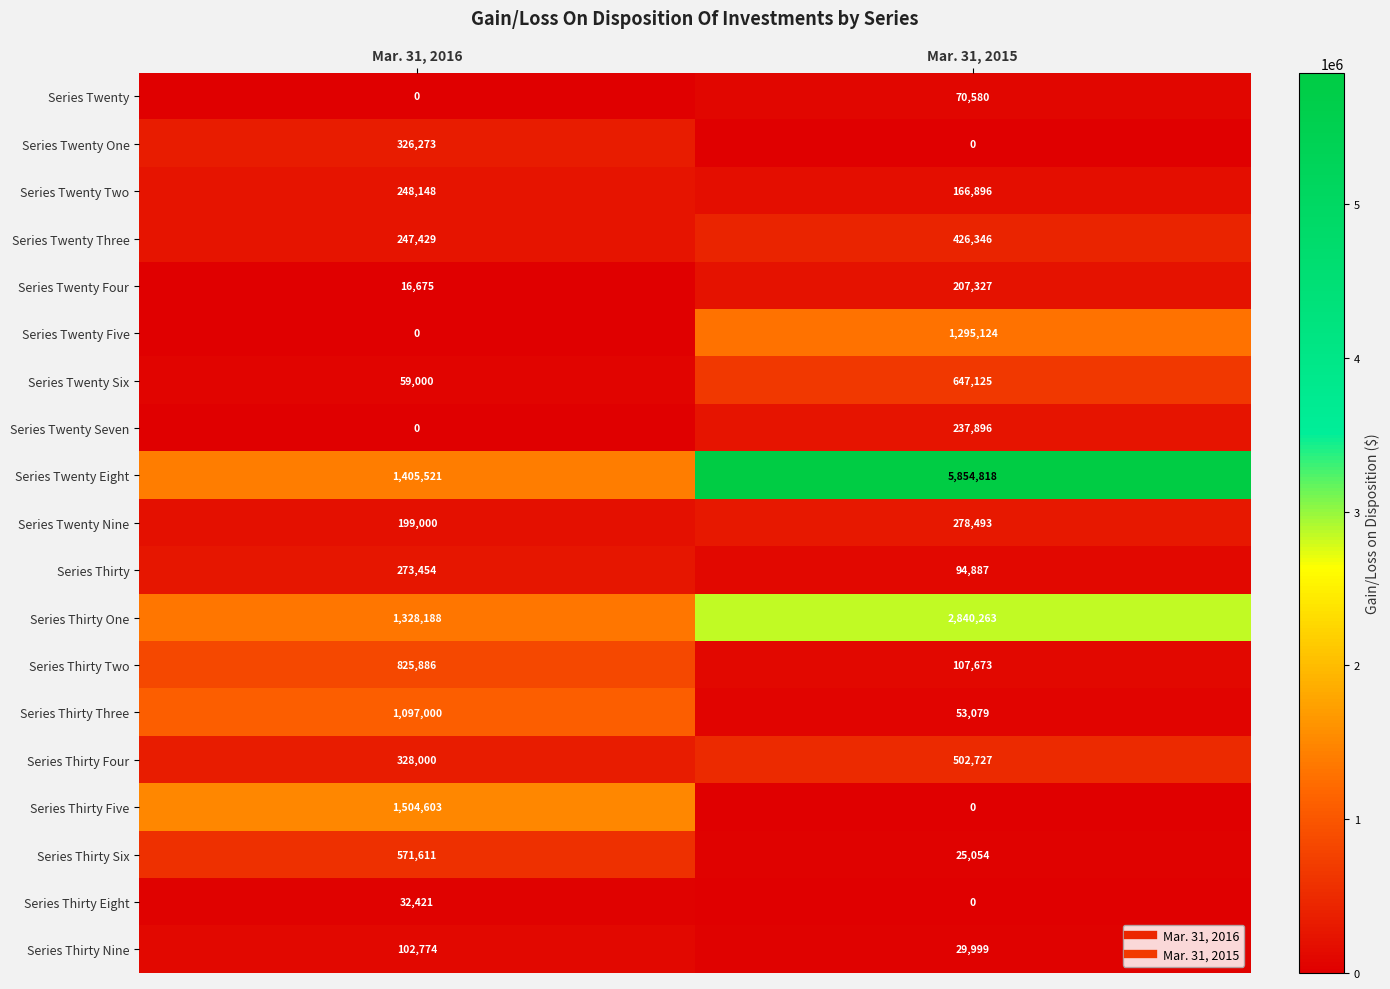

What is the greatest value displayed?

5854818